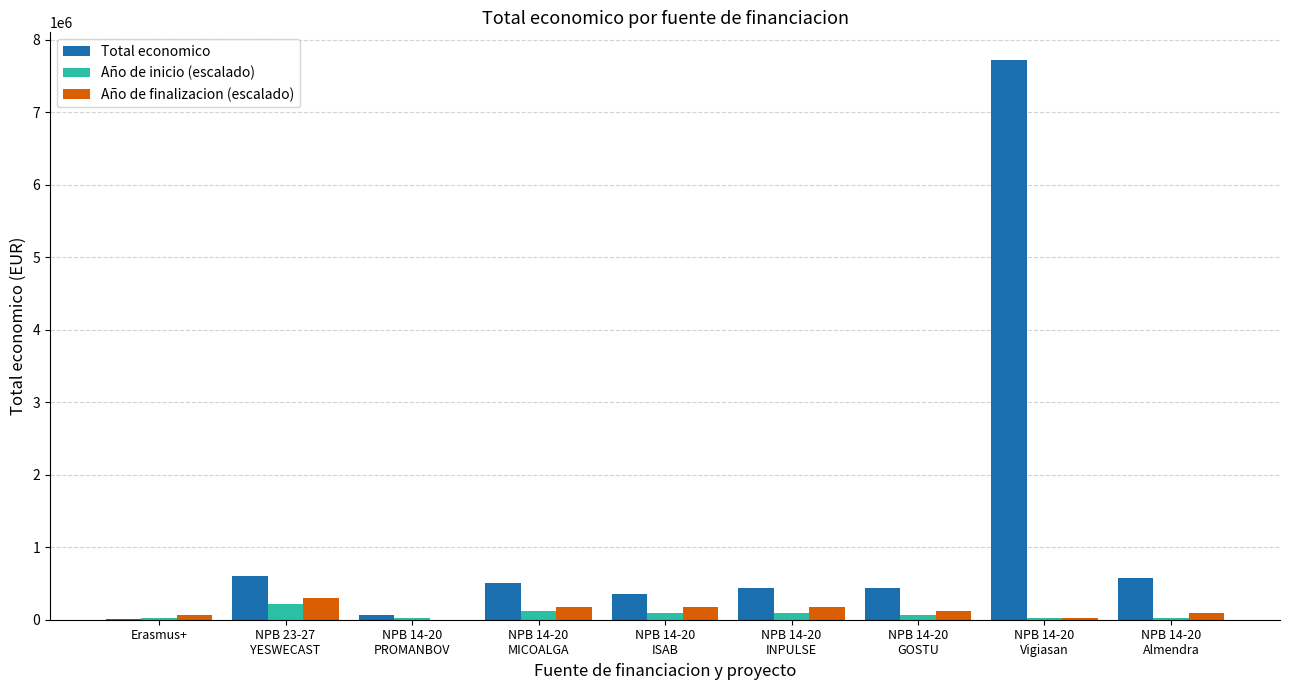

Which series has the largest total across all categories?

Total economico